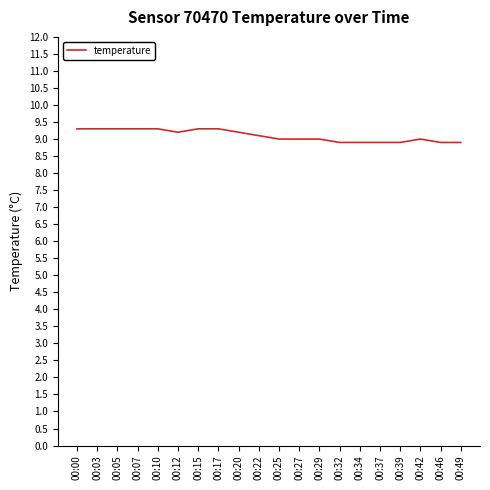

What is the ratio of the value at 00:27 to the value at 00:46?

1.0